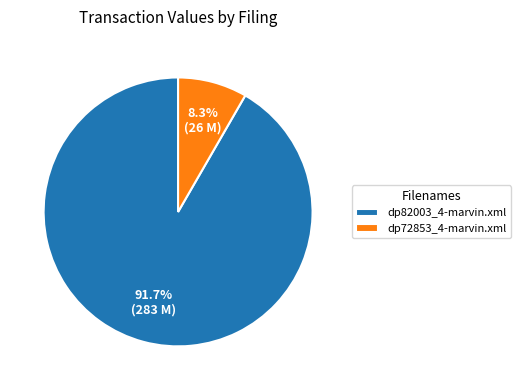

Combined, do dp82003_4-marvin.xml and dp72853_4-marvin.xml account for over 50%?

Yes